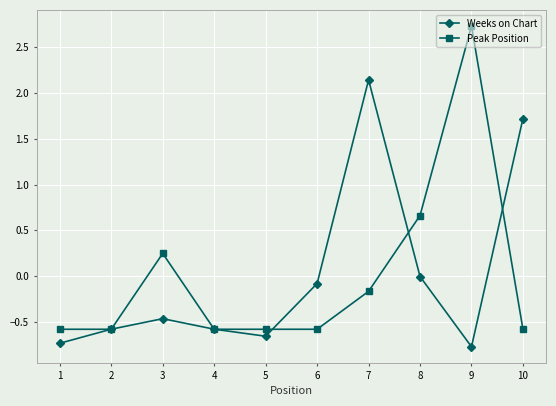

Is the value of Peak Position at 10 greater than the value of Weeks on Chart at 8?

No